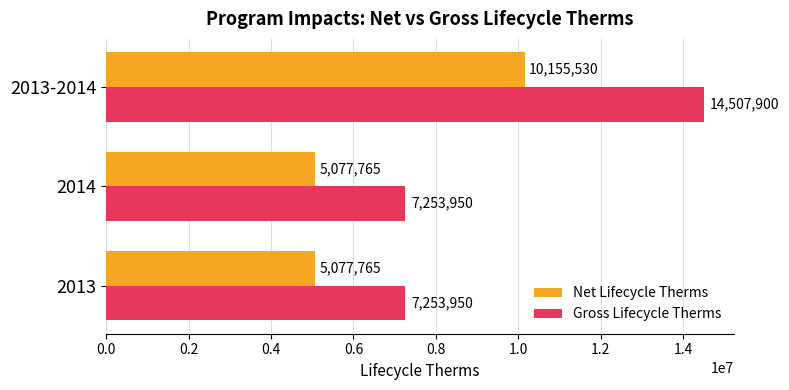

List the series in order of their peak value, highest first.

Gross Lifecycle Therms, Net Lifecycle Therms